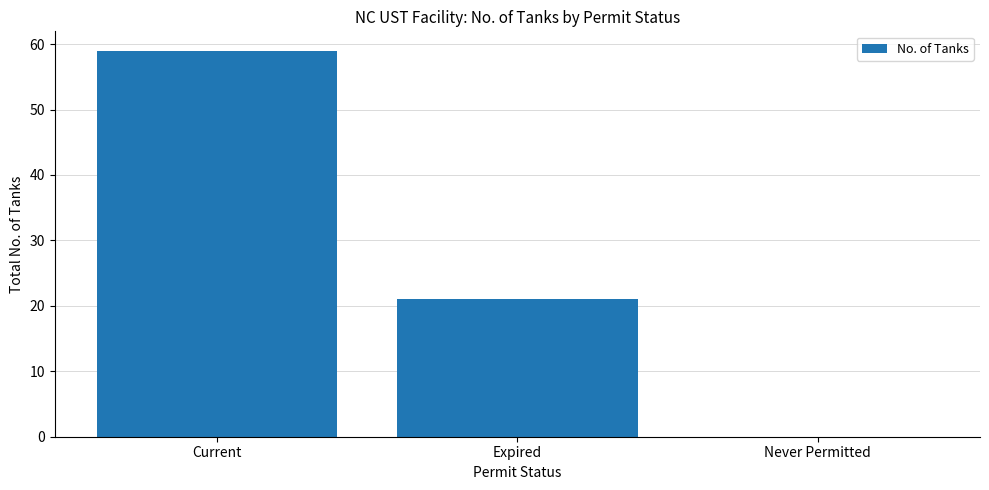

What is the greatest value displayed?

59